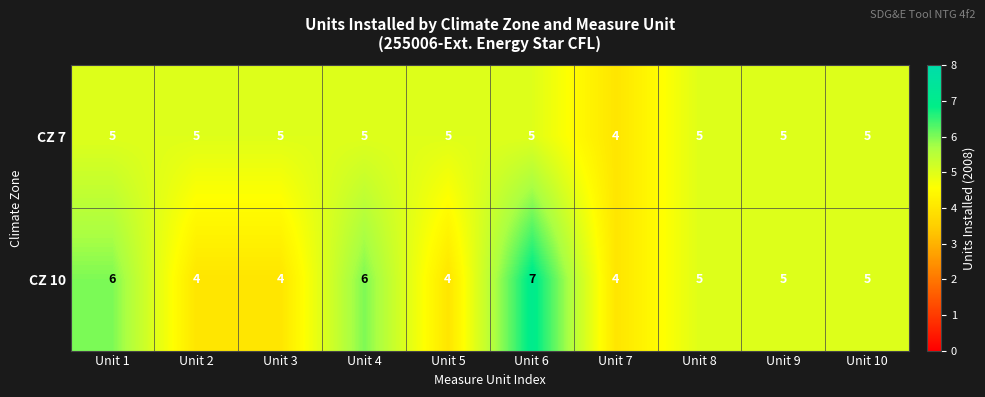

Is it true that CZ 10 equals 5 at Unit 8?

True